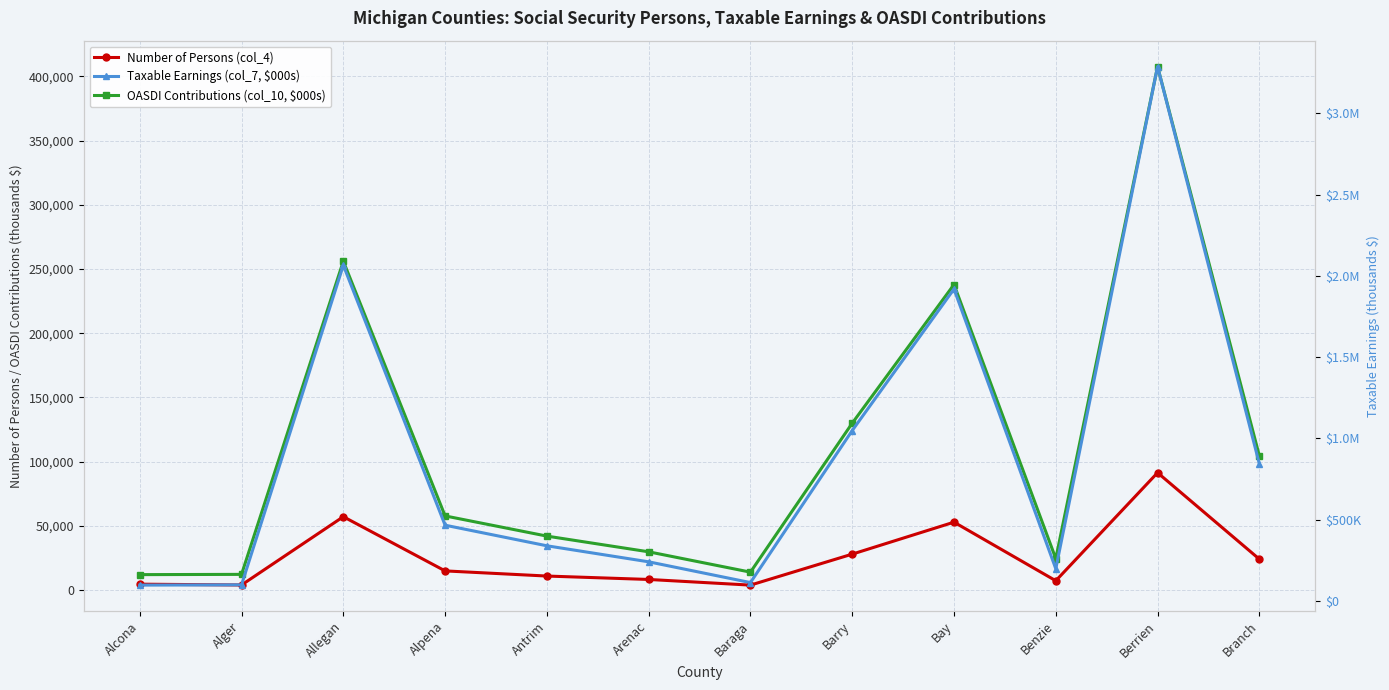

What is the sum of all Number of Persons (col_4) values?

306307